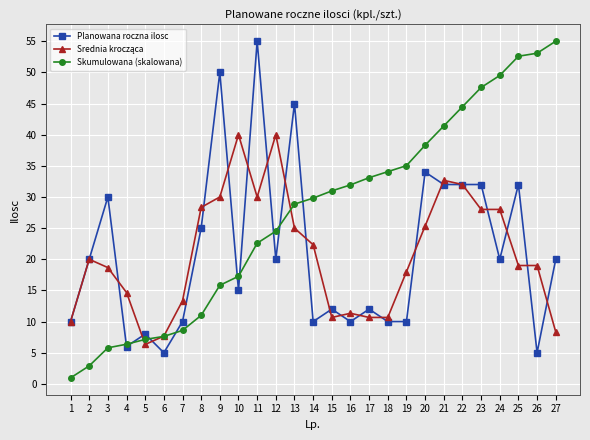

What is the spread (max minus min) of values at 26?

48.1